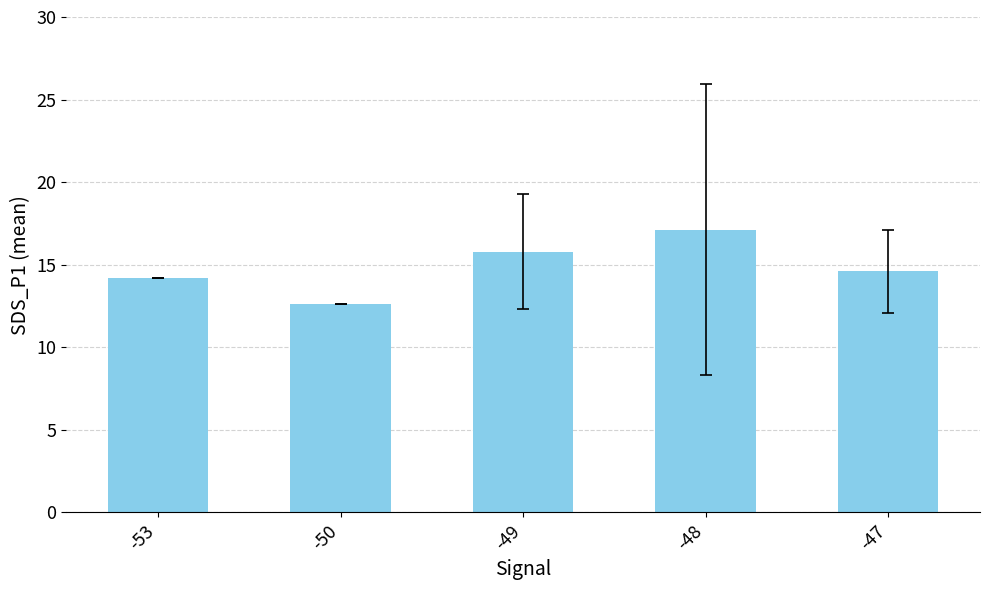

What is the difference between the maximum and minimum values?

4.5